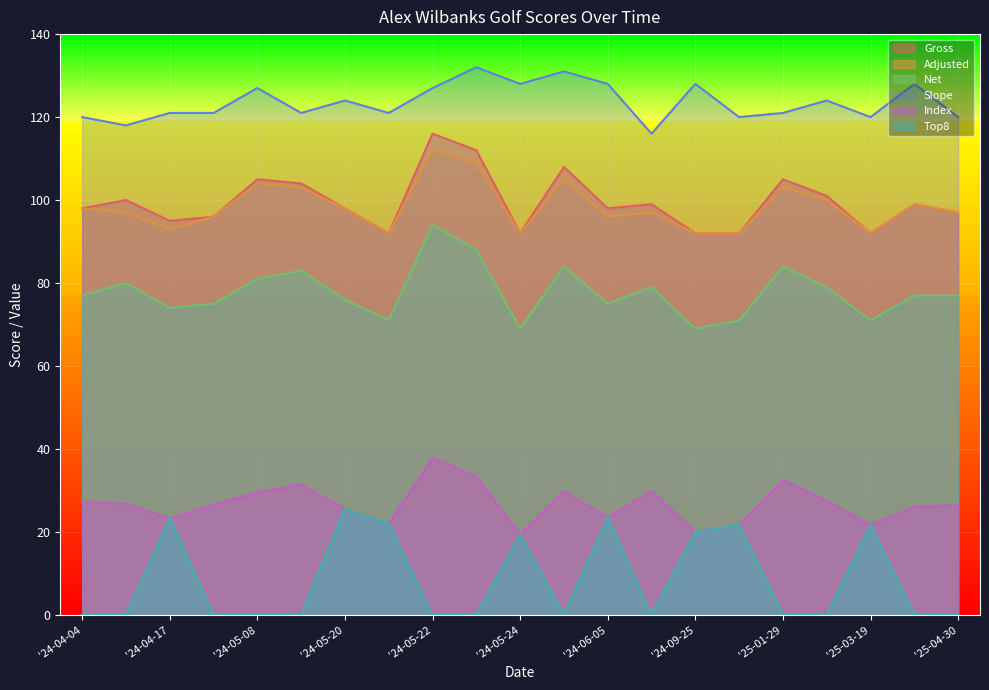

What is the difference between the second highest and minimum values in the Index series?

14.0